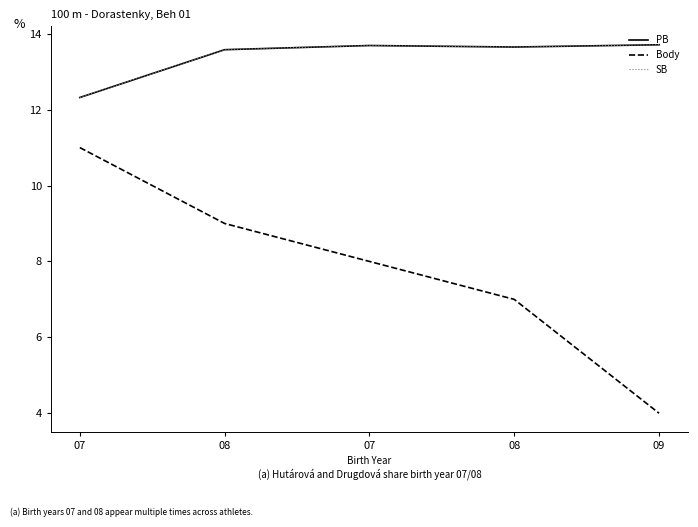

Is this an area chart (filled region under the line)?

No